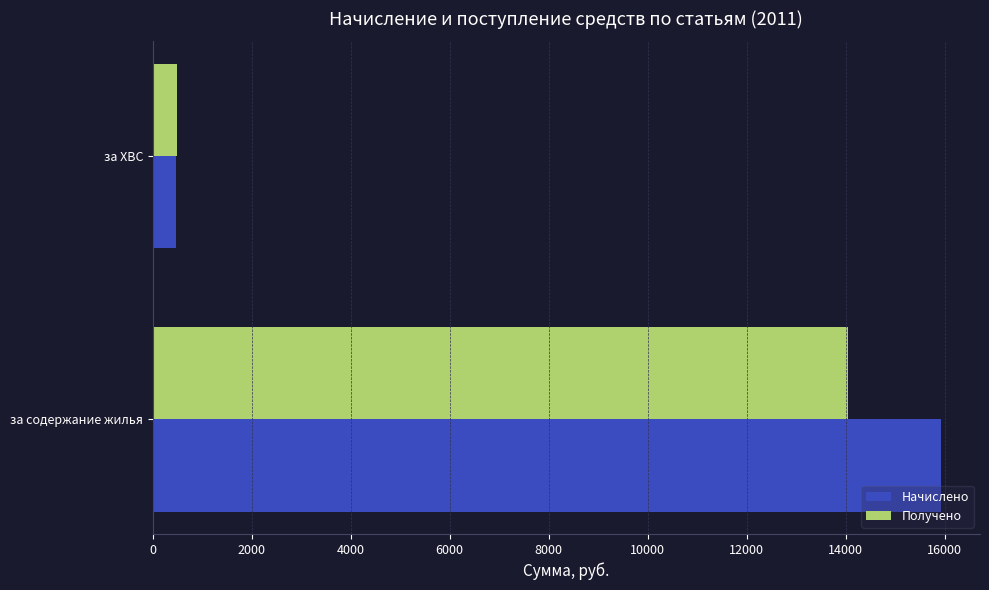

What is the difference between the Начислено values at за содержание жилья and за ХВС?

15445.4